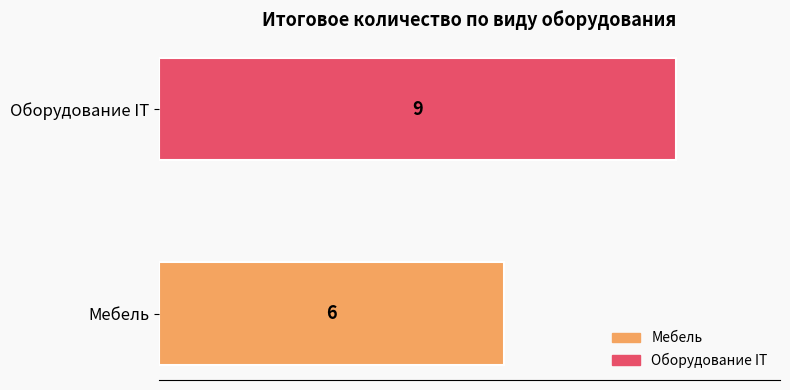

What is the sum of all values?

15